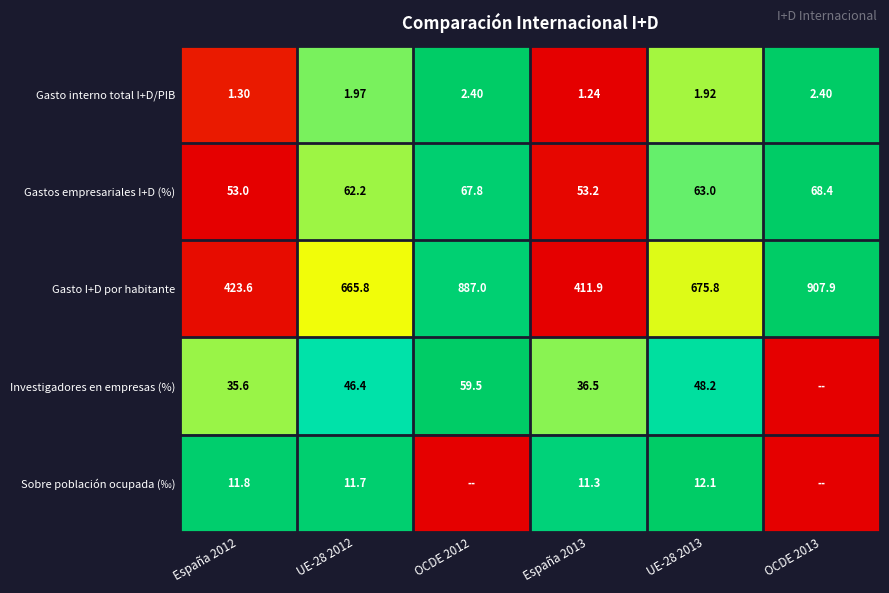

Is the value of Gasto I+D por habitante at España 2013 greater than the value of Gasto interno total I+D/PIB at España 2013?

Yes